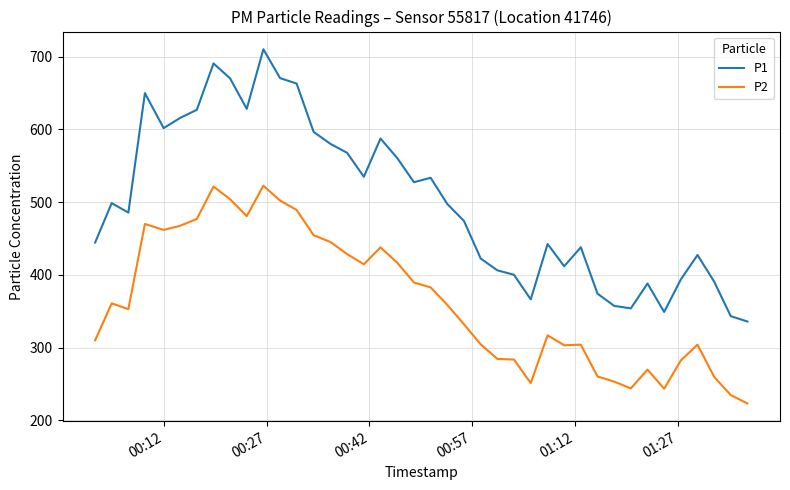

Rank the series by their average value, from lowest to highest.

P2, P1